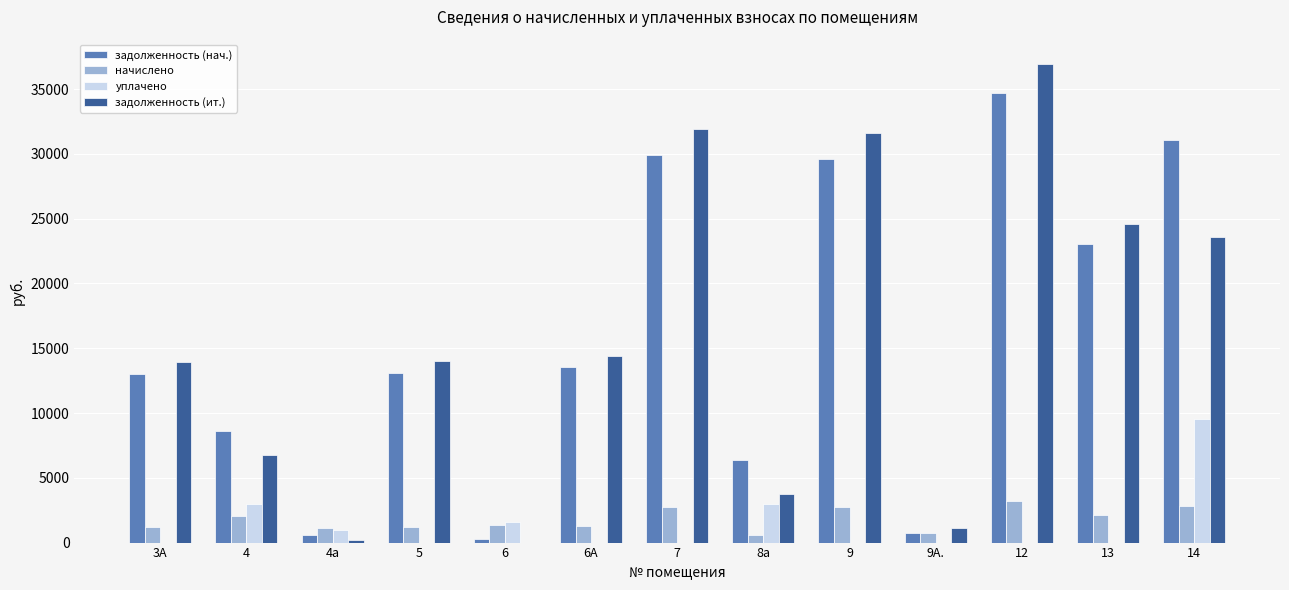

What is the maximum value for уплачено?

9500.0